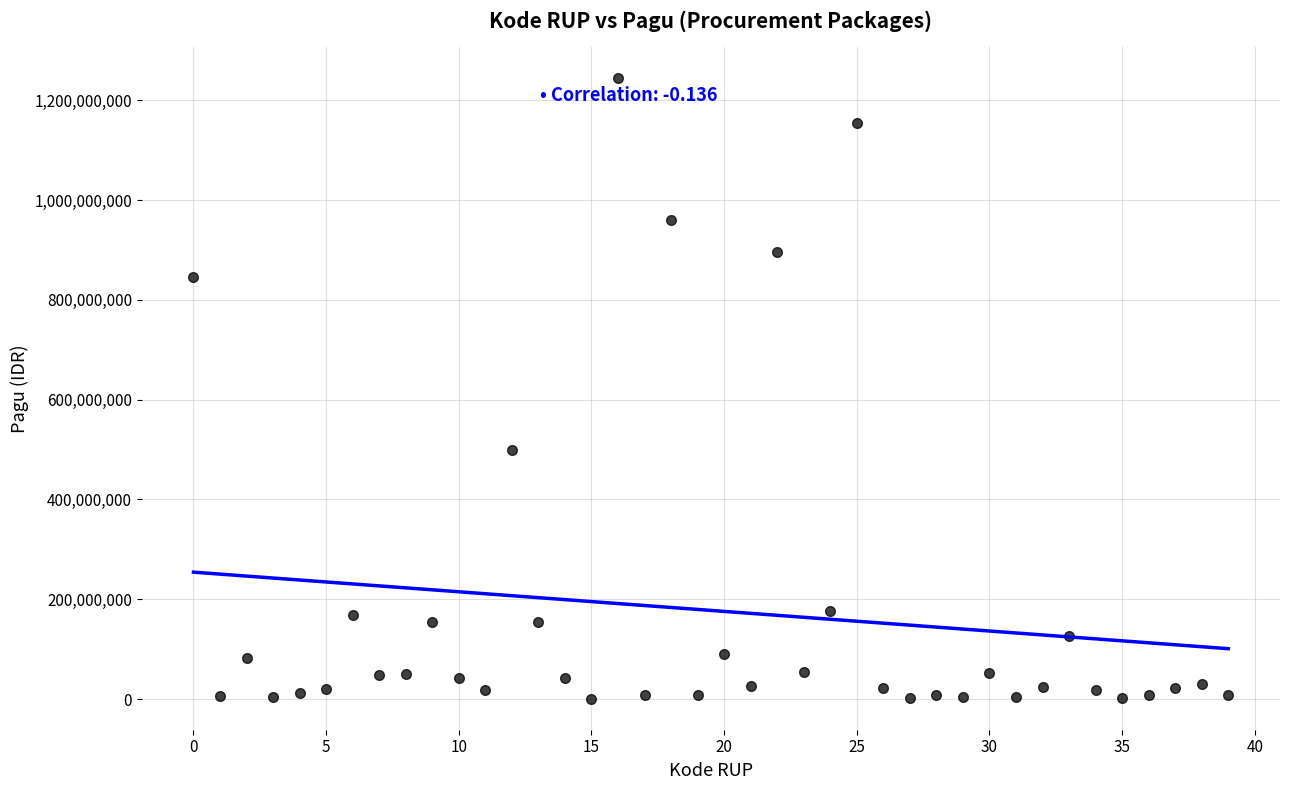

What is the range of Y values (max minus min)?

1244080000